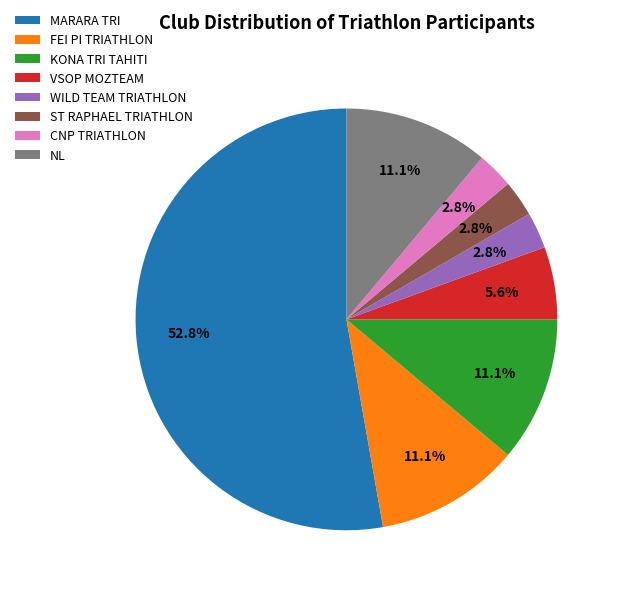

Does ST RAPHAEL TRIATHLON represent more than half of the total?

No